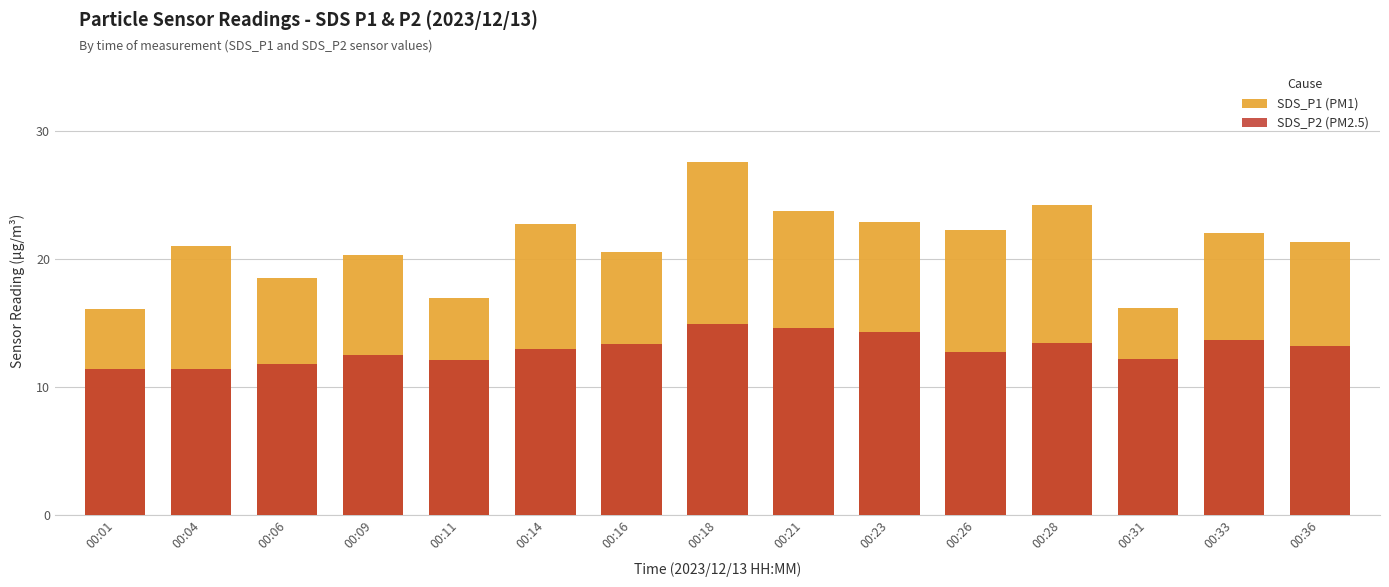

At which label is SDS_P2 (PM2.5) closest to 13?

00:14